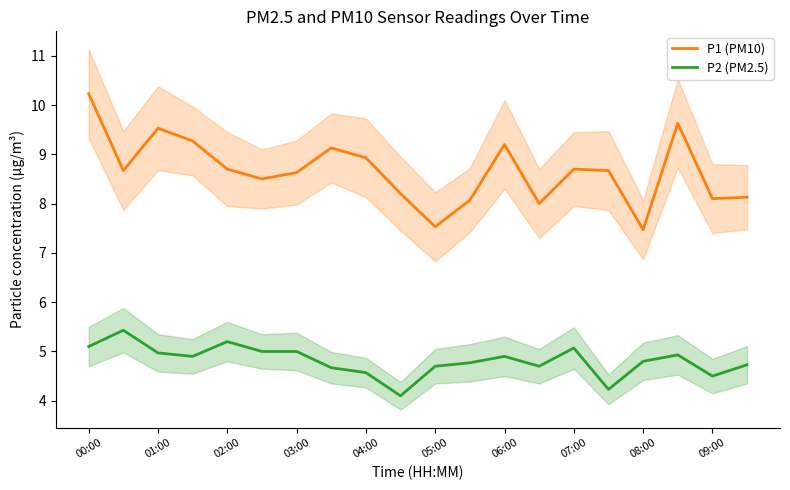

Is it true that P1 (PM10) equals 1.6 at 05:00?

False